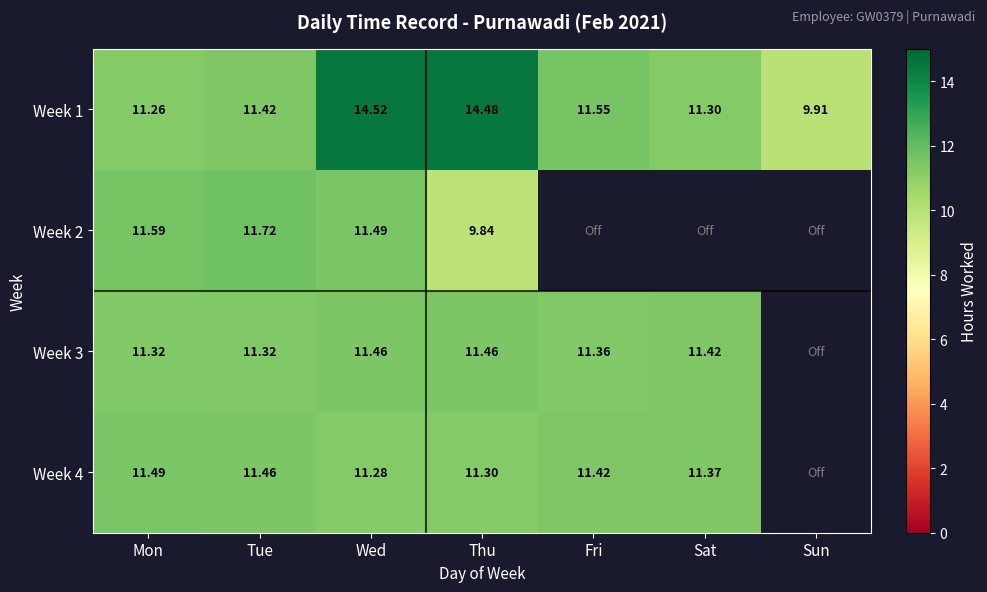

The value of Week 3 at Mon is 4.3. True or false?

False